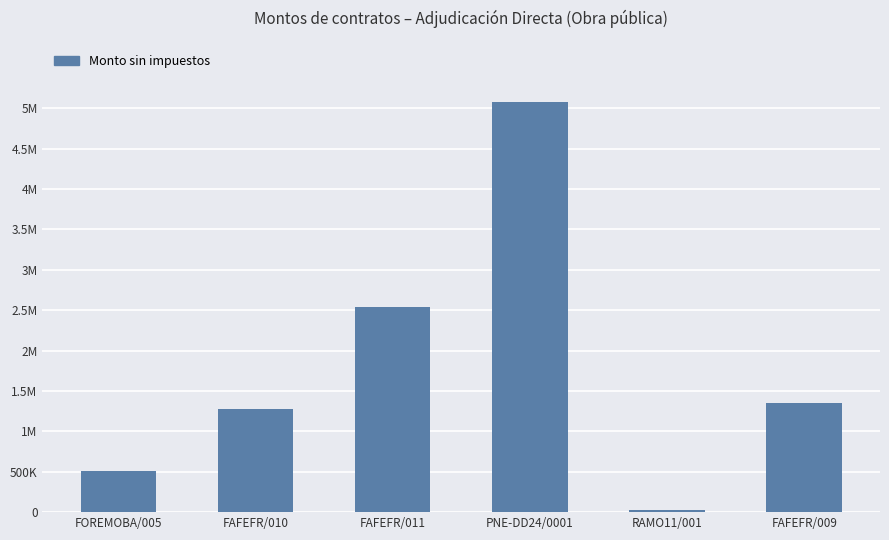

Which has a higher value, FAFEFR/009 or FOREMOBA/005?

FAFEFR/009